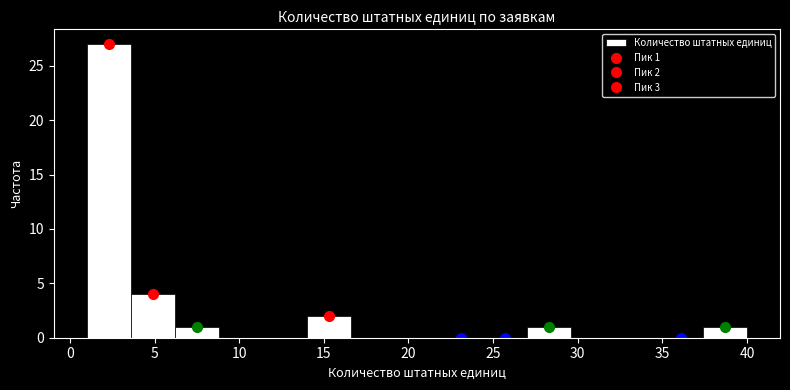

Over which range of the x-axis is the bar tallest?

1.0 to 3.6